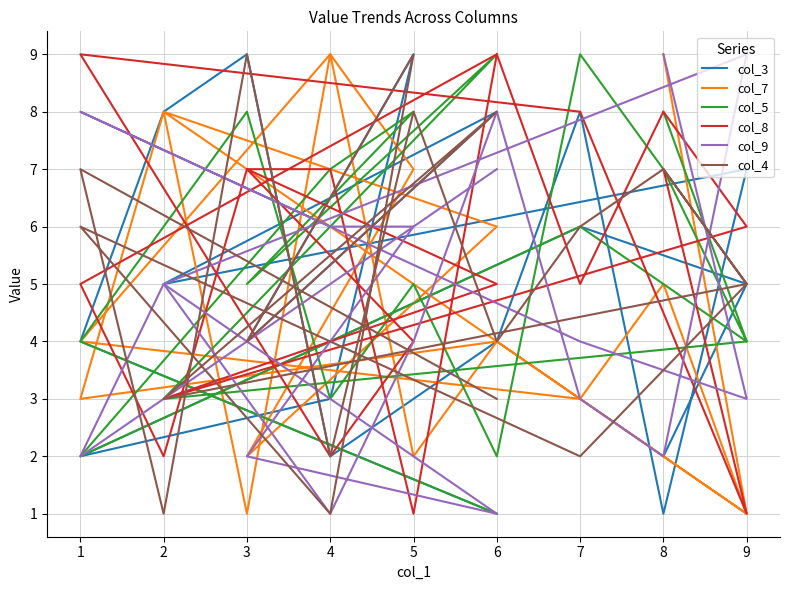

What is the minimum value for col_5?

1